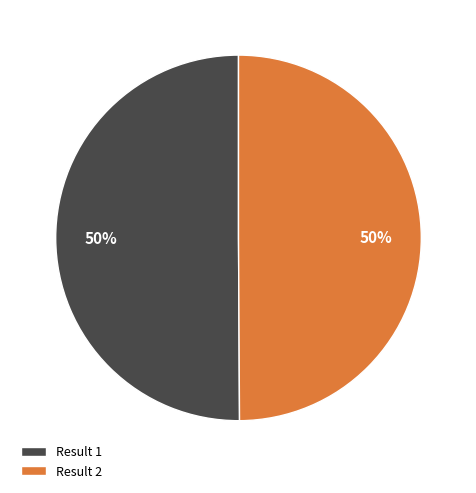

To the nearest percent, what is the combined percentage of Result 2 and Result 1?

100%